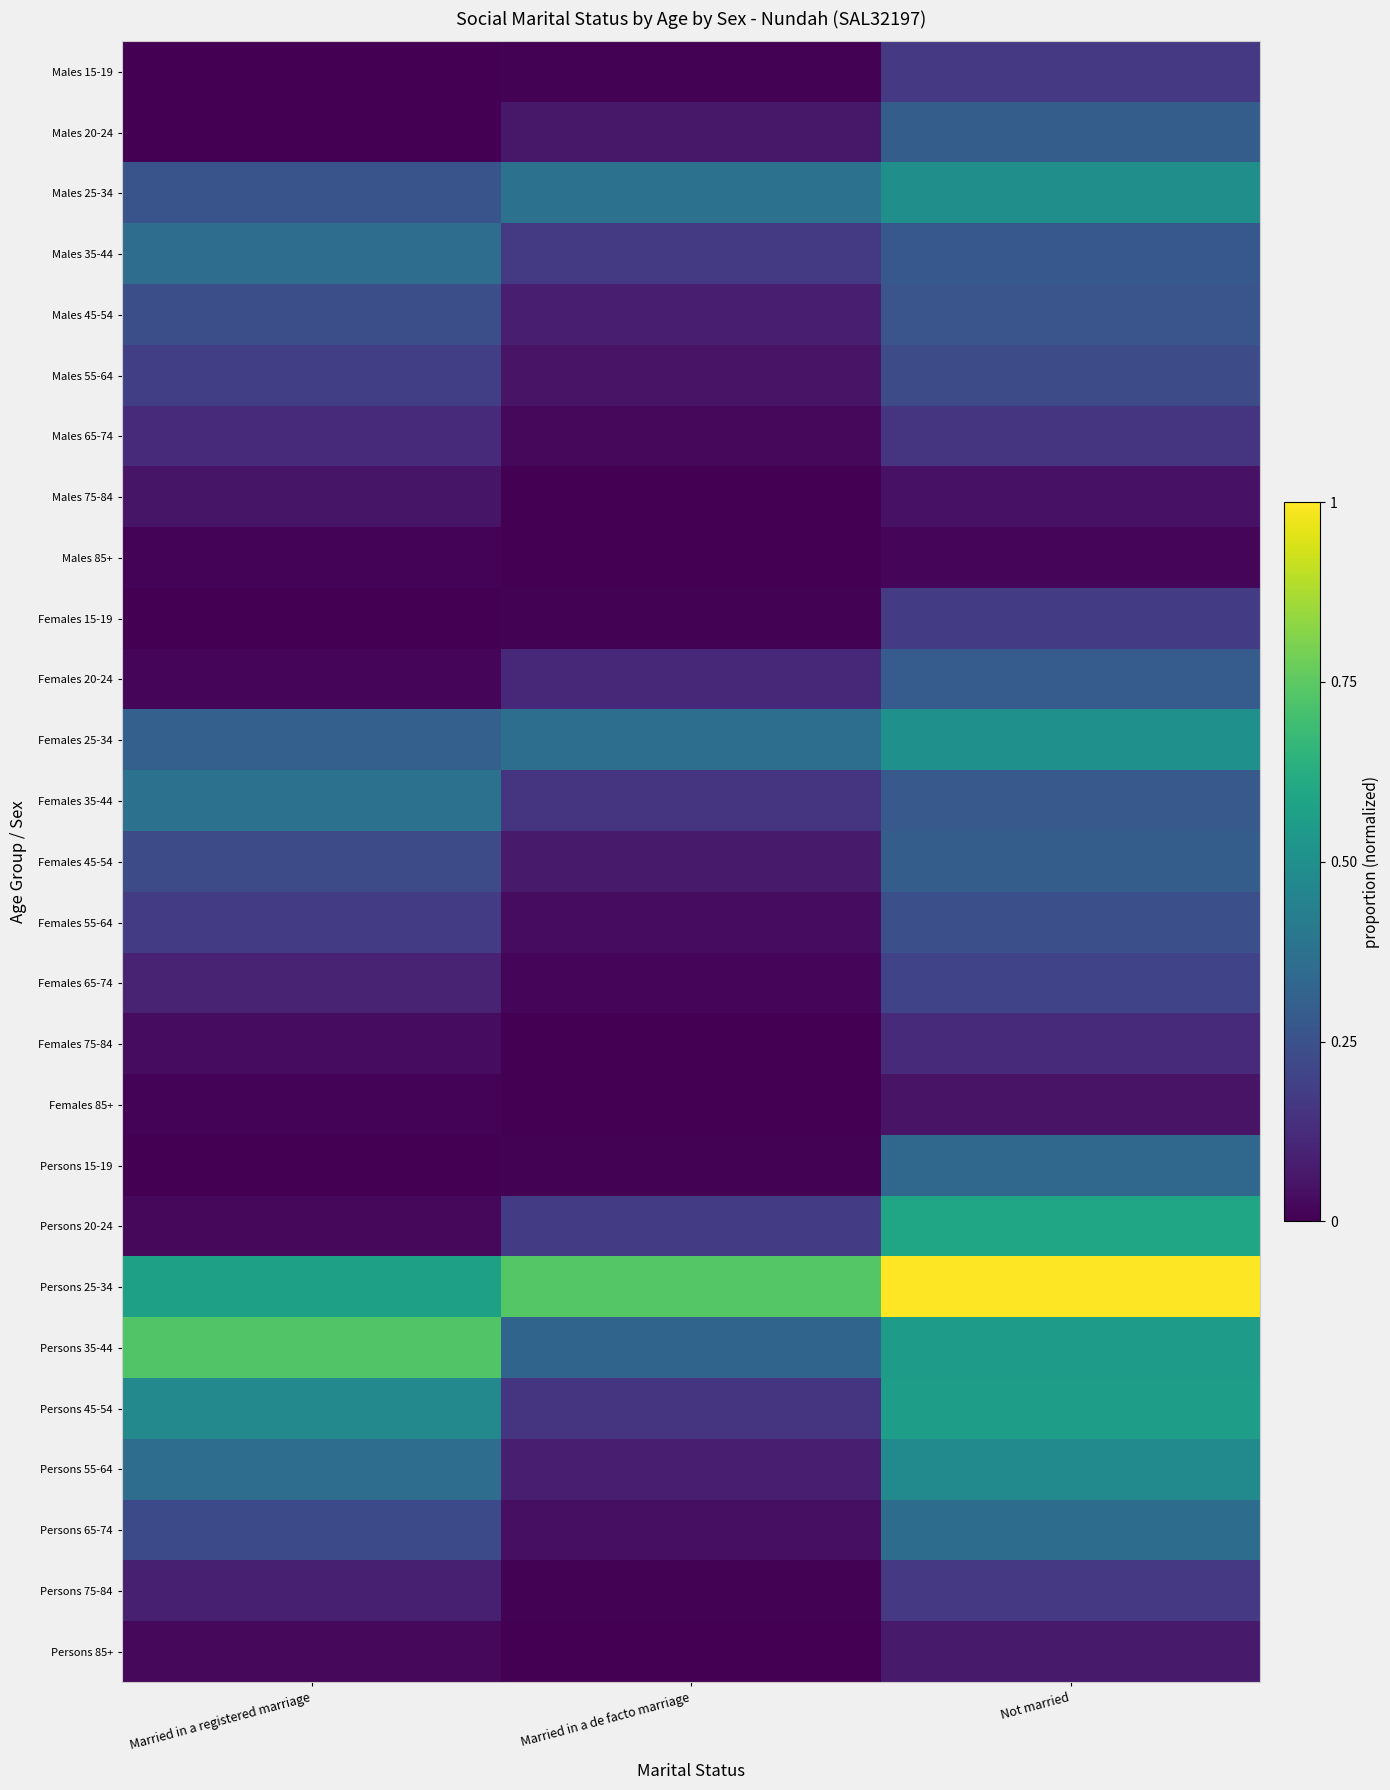

Between Married in a de facto marriage and Married in a registered marriage, which is larger?

Married in a de facto marriage